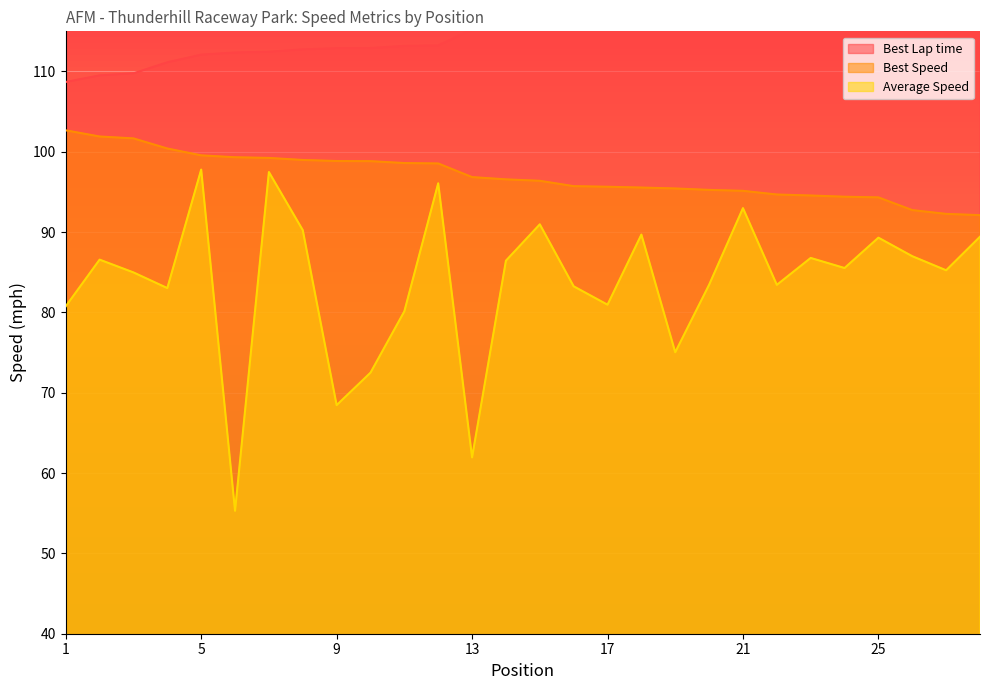

Which category has the highest value in the Best Speed series?

1